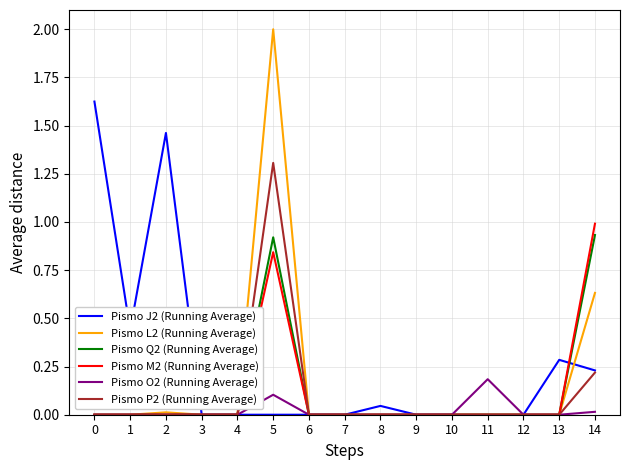

Where is the first local maximum for Pismo J2 (Running Average)?

2